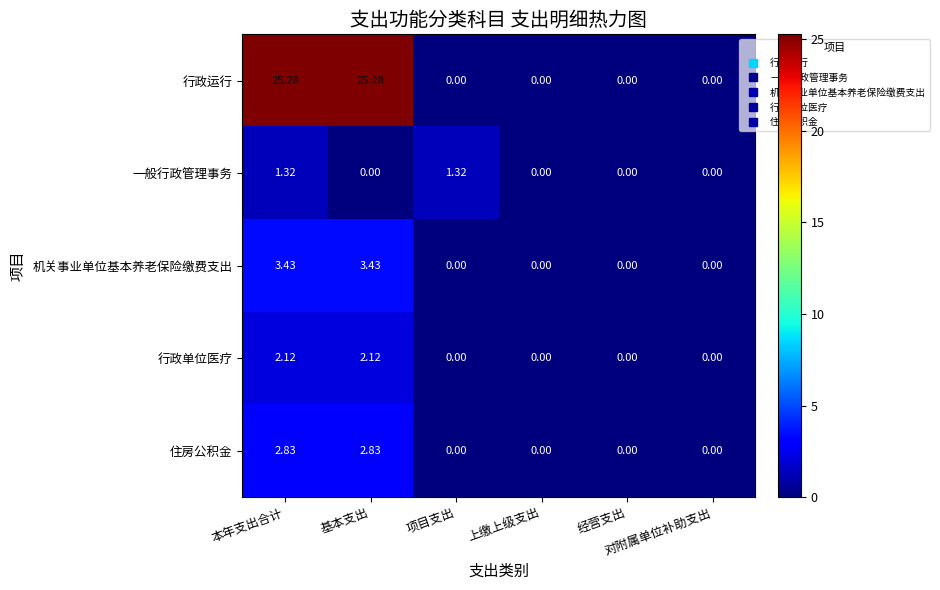

How many values in the 一般行政管理事务 series exceed 0?

2